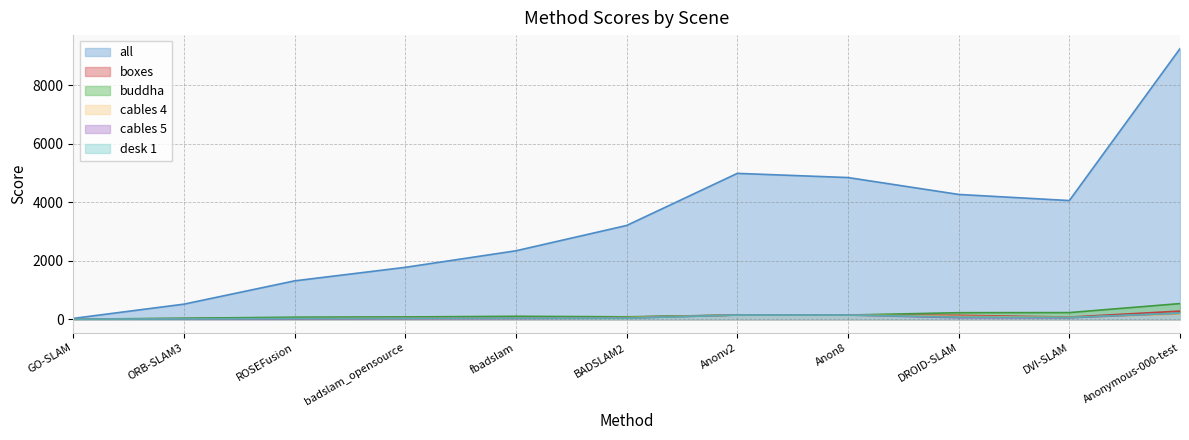

At Anonv2, list the series in order from largest to smallest.

all, boxes, buddha, cables 4, cables 5, desk 1